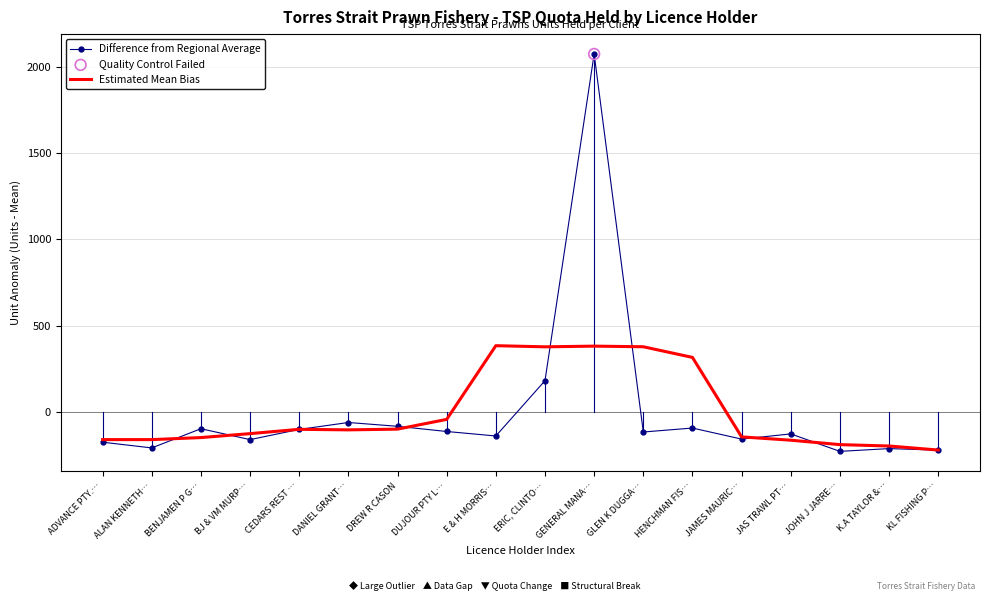

Which series has the widest spread of values?

Difference from Regional Average